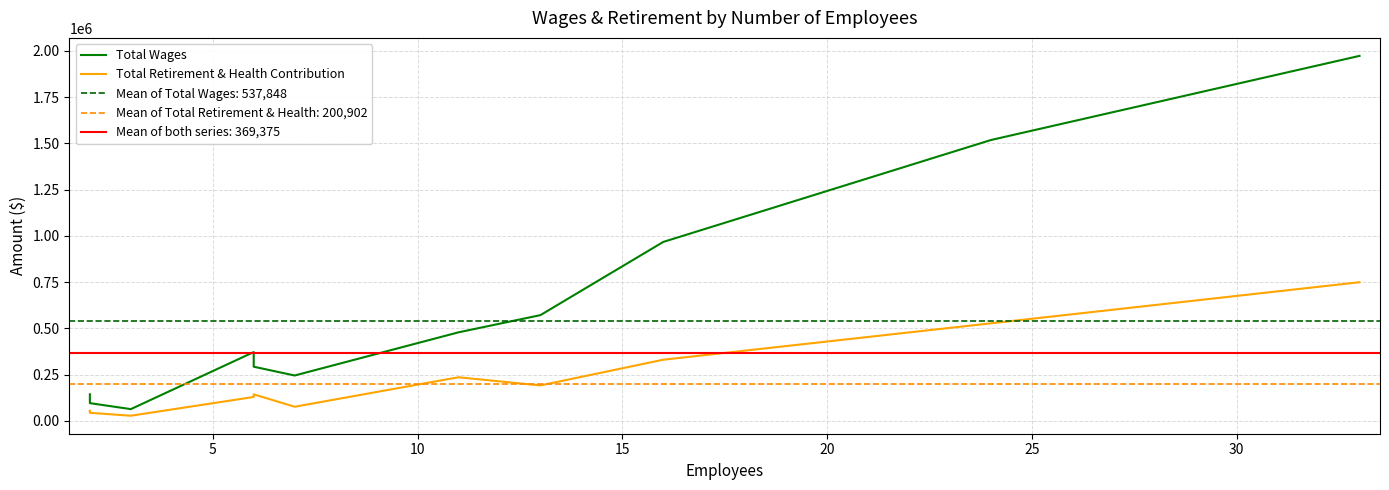

Rank the series by their maximum value, from highest to lowest.

Total Wages, Total Retirement & Health Contribution